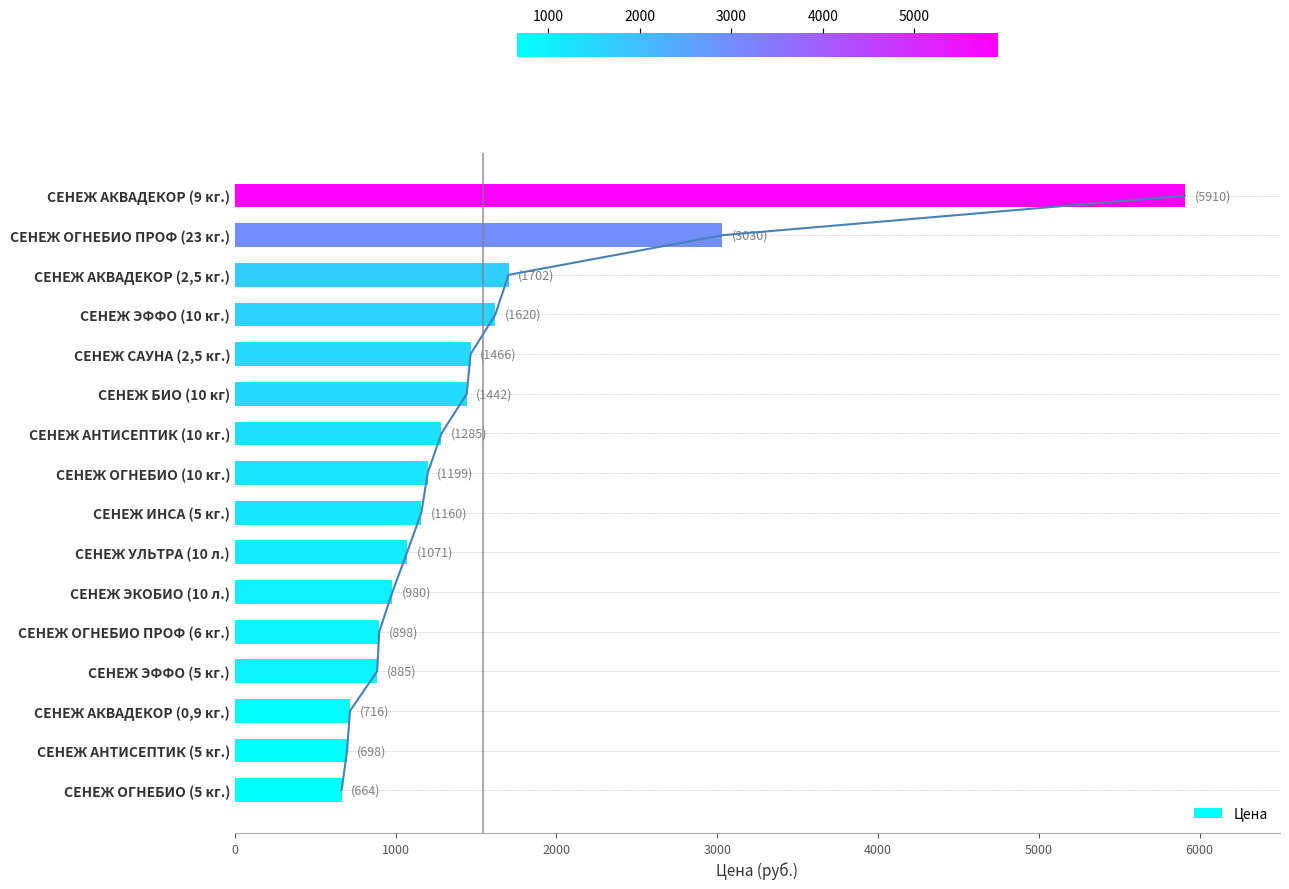

The value of Цена at СЕНЕЖ АНТИСЕПТИК (5 кг.) is 698. True or false?

True